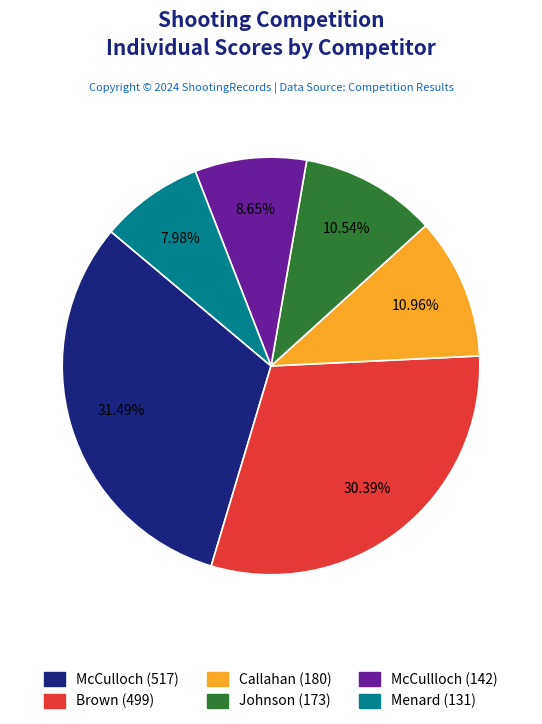

Does Johnson account for over 50% of the chart?

No